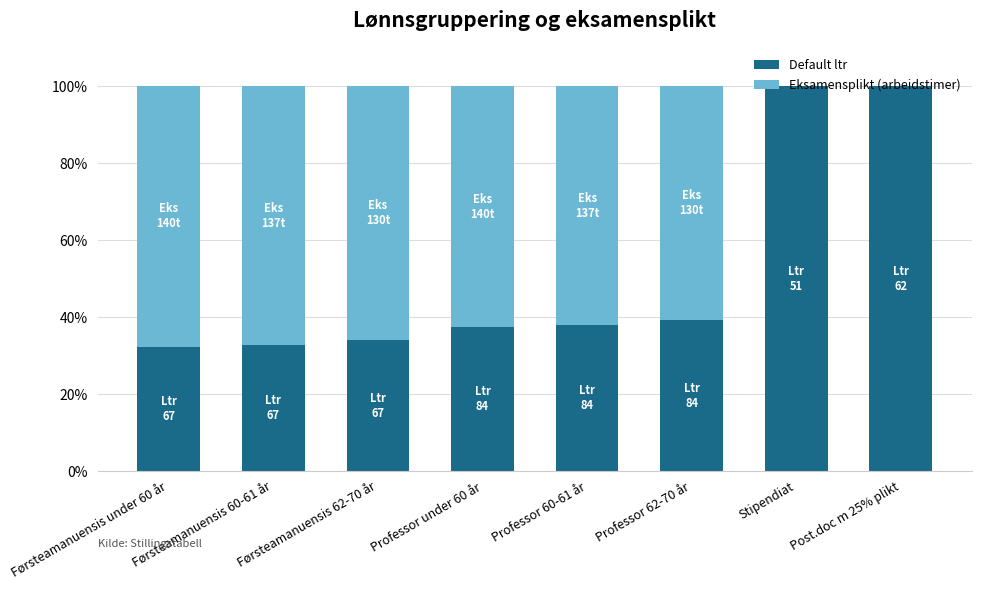

What is the approximate value of Default ltr at Stipendiat?

100.0